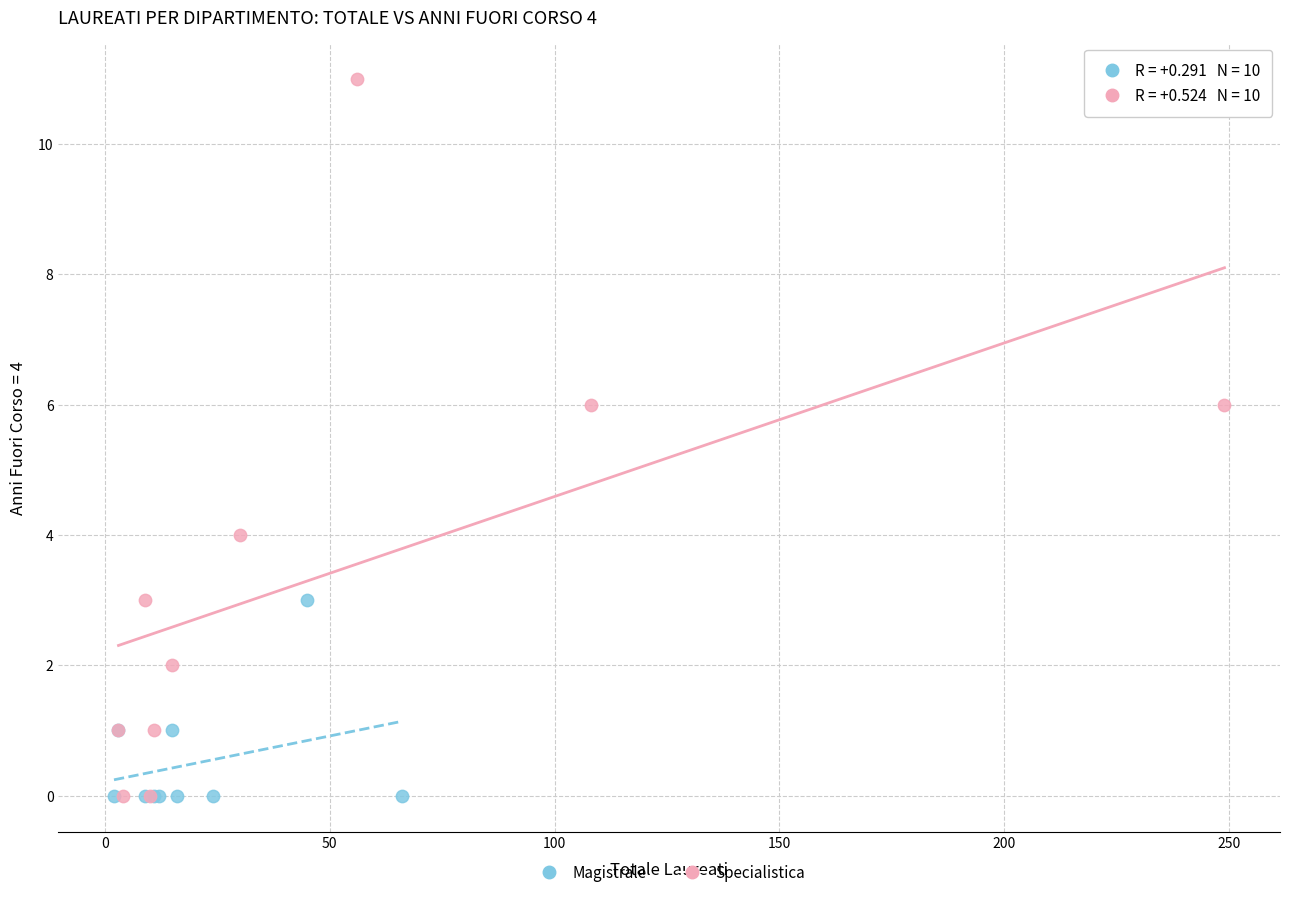

Which series has the widest spread of Y values?

Specialistica